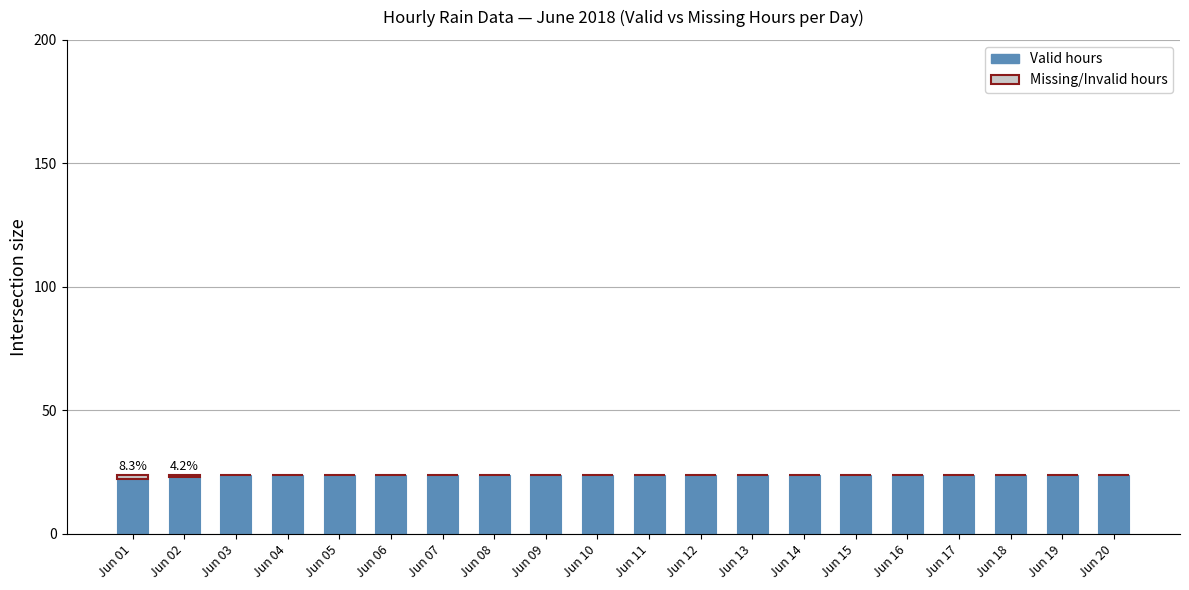

What is the total value across all series at Jun 13?

24